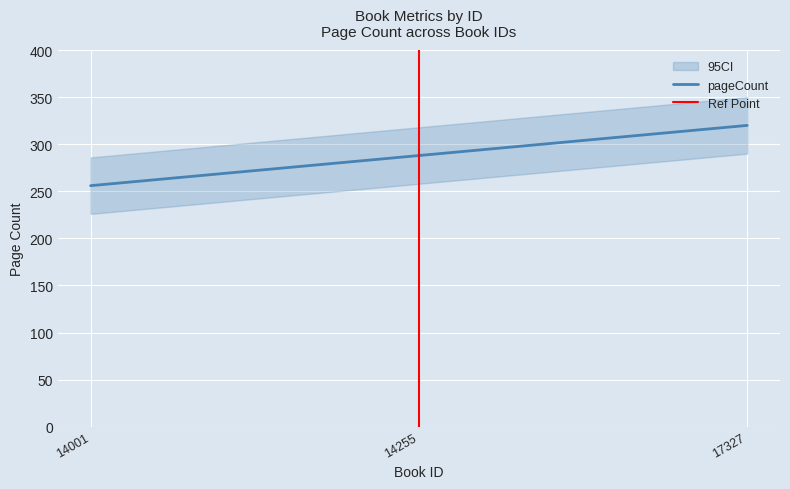

Which has a higher value, 14001 or 17327?

17327